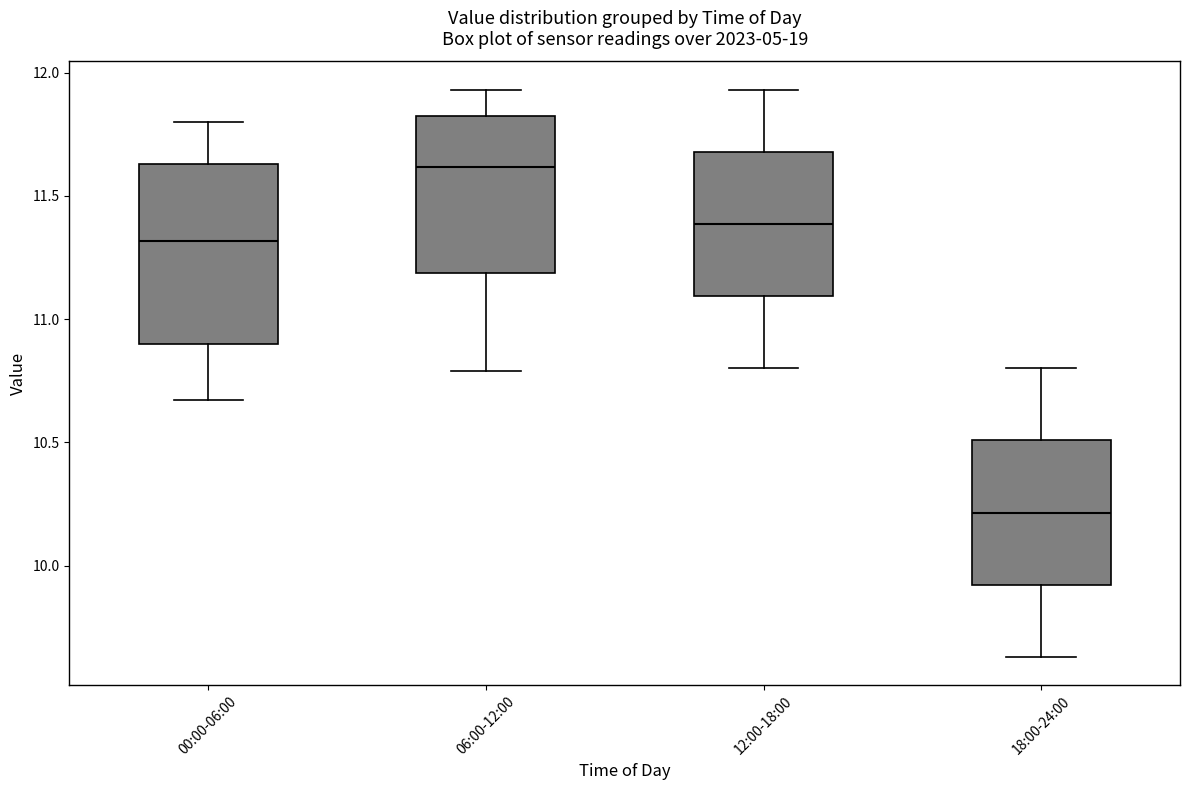

Reading left to right, transcribe this box plot: for each box, give where its median line is, the range the box spans, and where its two whiskers end, as read against the y-axis. The values are not printed on the chart, so give them approximately, as read against the axis.

00:00-06:00: median 11.30, box 10.90 to 11.65, whiskers 10.65 to 11.80
06:00-12:00: median 11.60, box 11.20 to 11.85, whiskers 10.80 to 11.95
12:00-18:00: median 11.40, box 11.10 to 11.70, whiskers 10.80 to 11.95
18:00-24:00: median 10.20, box 9.90 to 10.50, whiskers 9.65 to 10.80